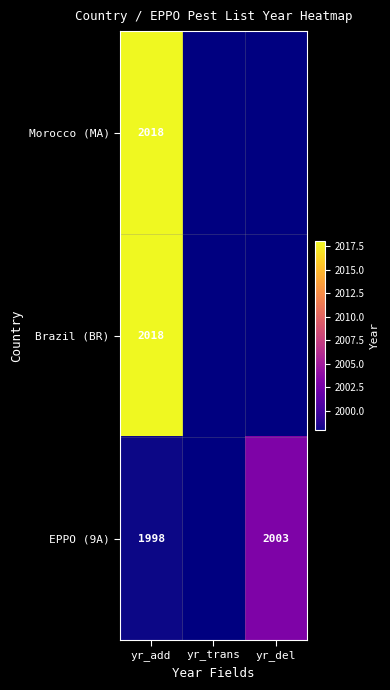

True or false: EPPO (9A) has a value of 1998 at yr_add.

True